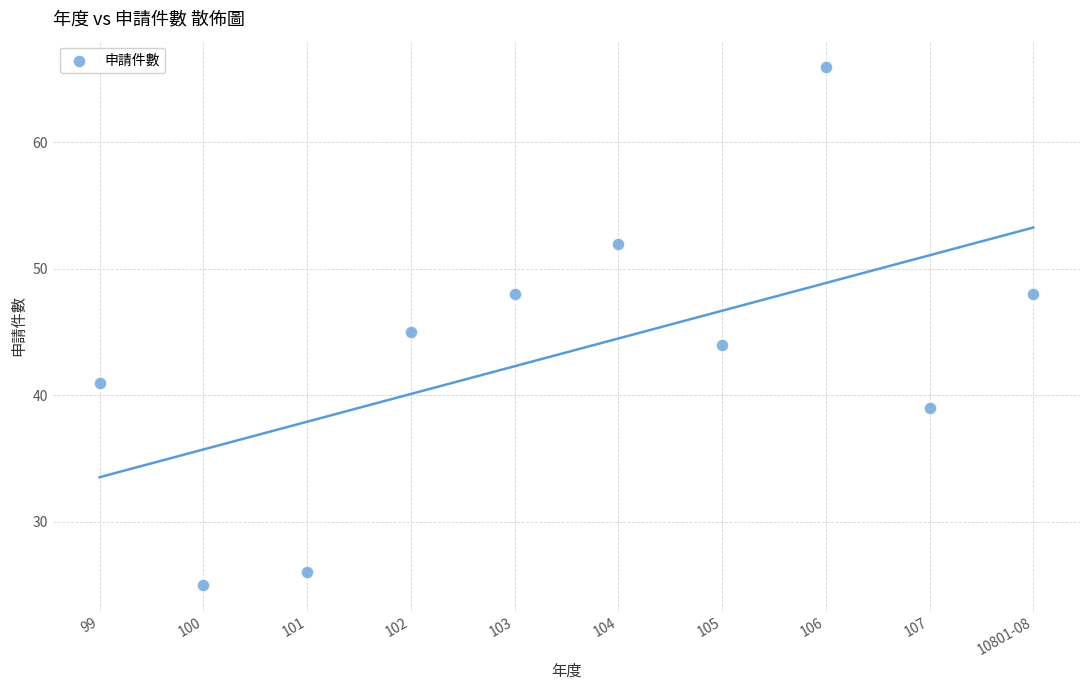

What is the average Y value?

43